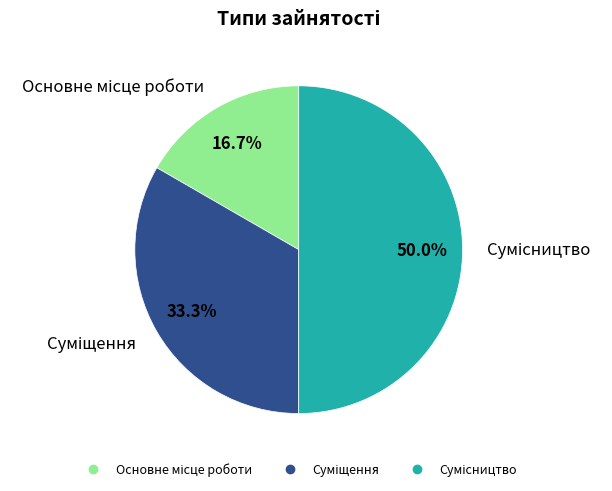

To the nearest percent, what is the average slice percentage?

33%